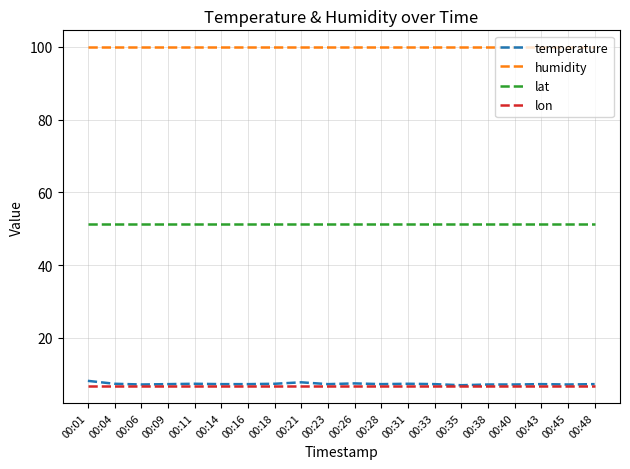

What is the lowest value of the temperature series?

7.0